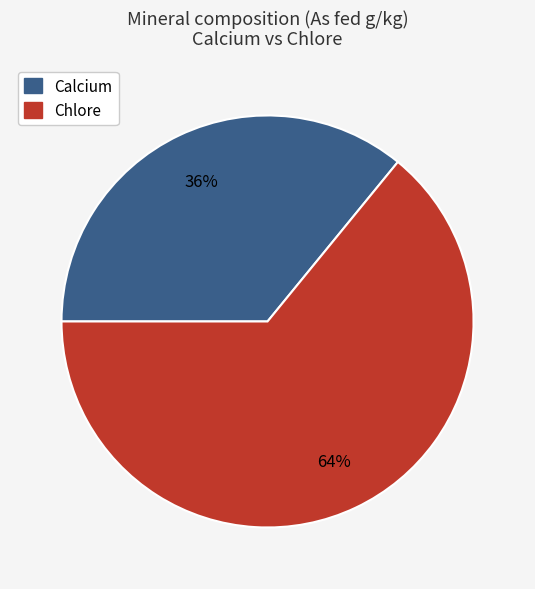

To the nearest percent, what is the difference between the Chlore and Calcium slice percentages?

28%